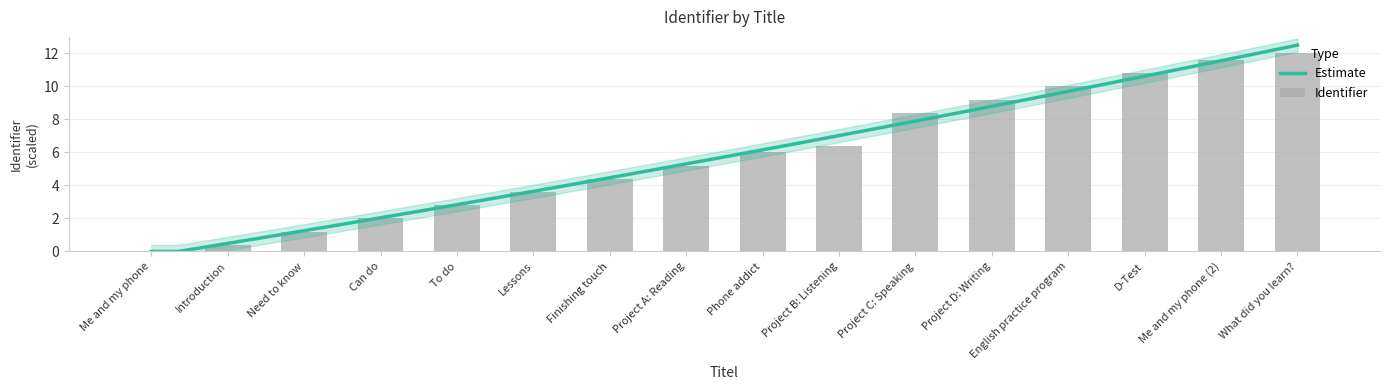

What is the label of the 13th bar from the left?

English practice program